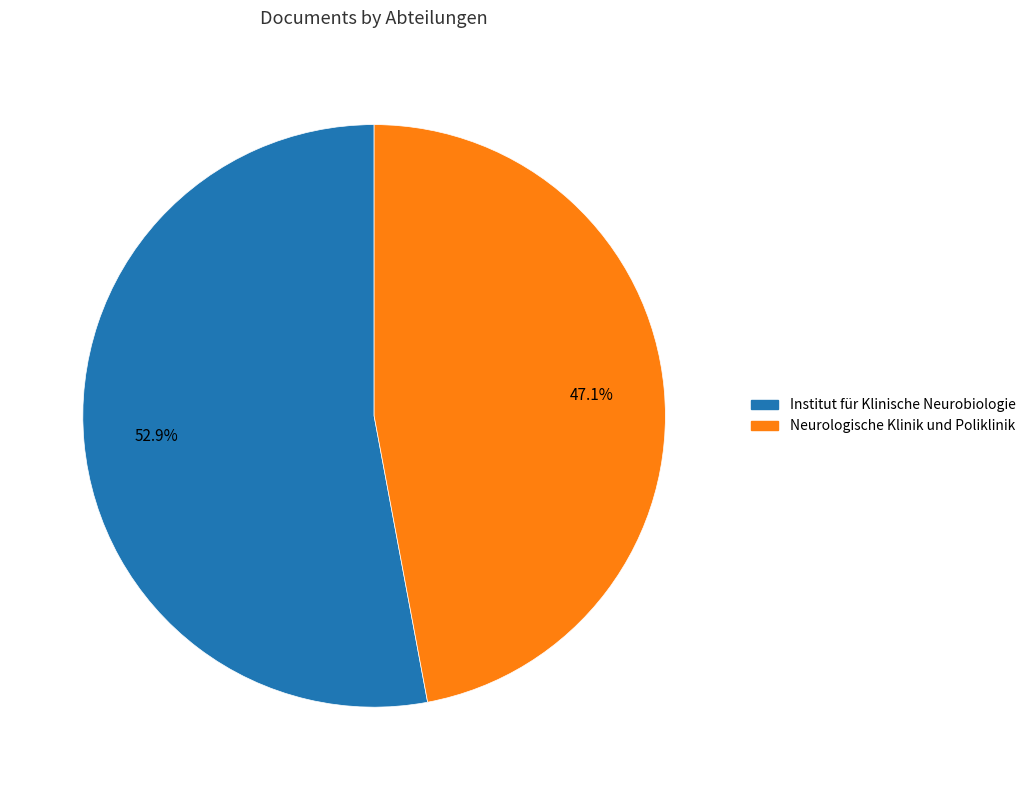

What percentage do Institut für Klinische Neurobiologie and Neurologische Klinik und Poliklinik together represent?

100.0%